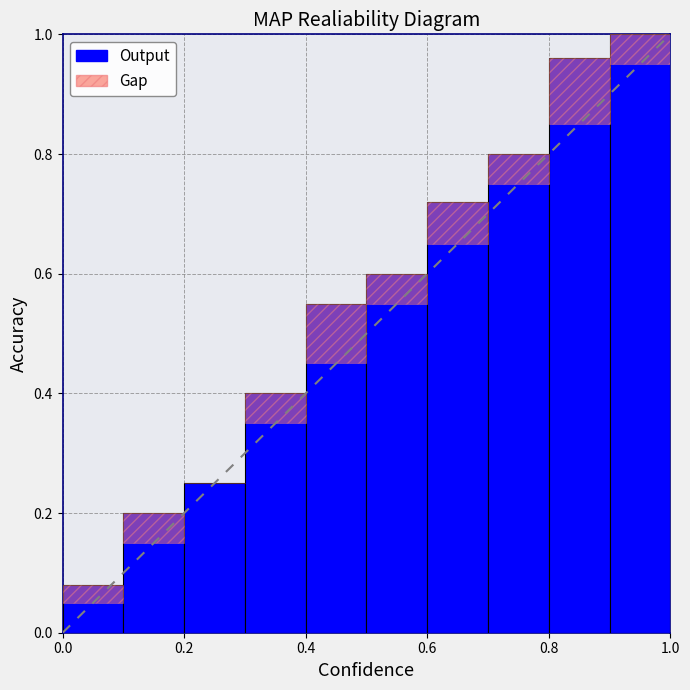

What is the sum of all values?

5.6